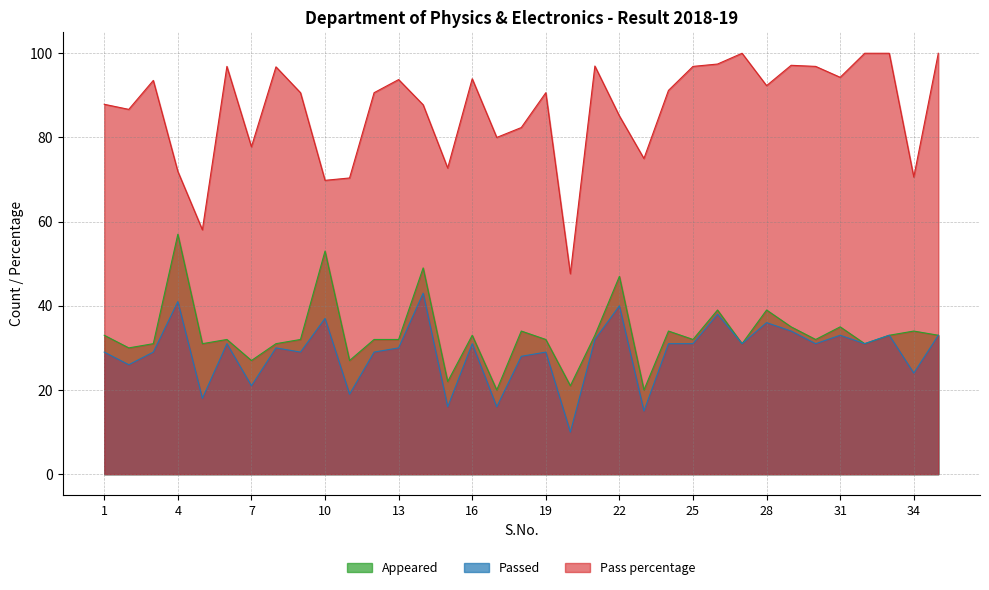

At how many categories does at least one series exceed 21?

35